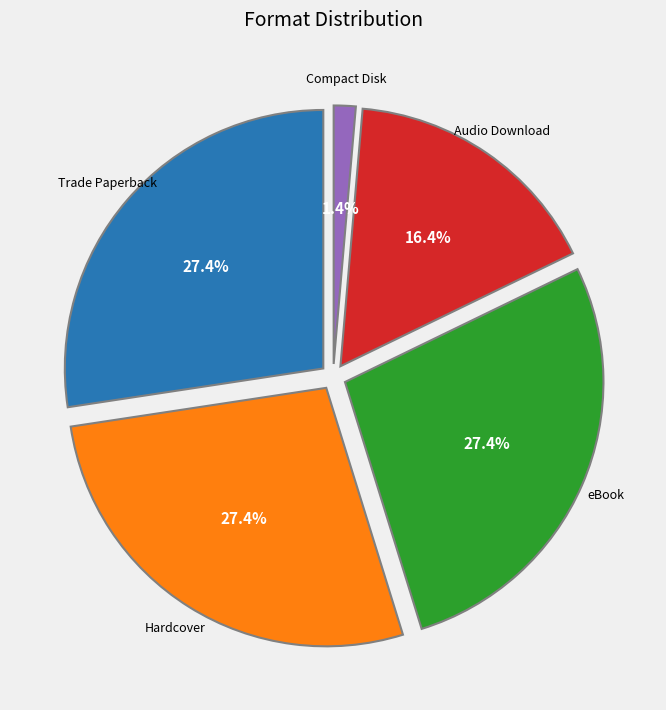

Count the number of slices in the pie.

5